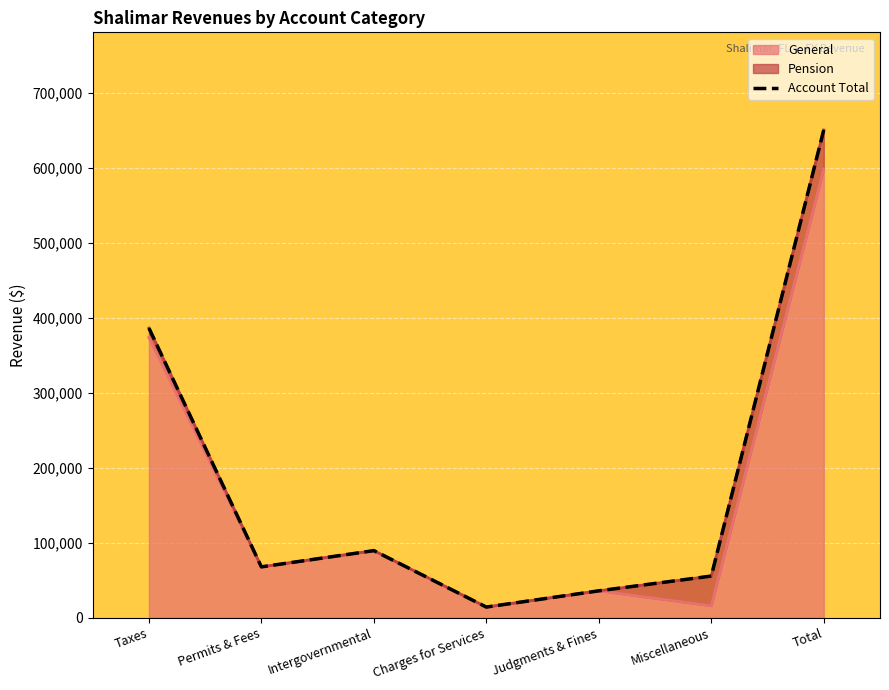

What is the value of the 7th point from the left?

650628